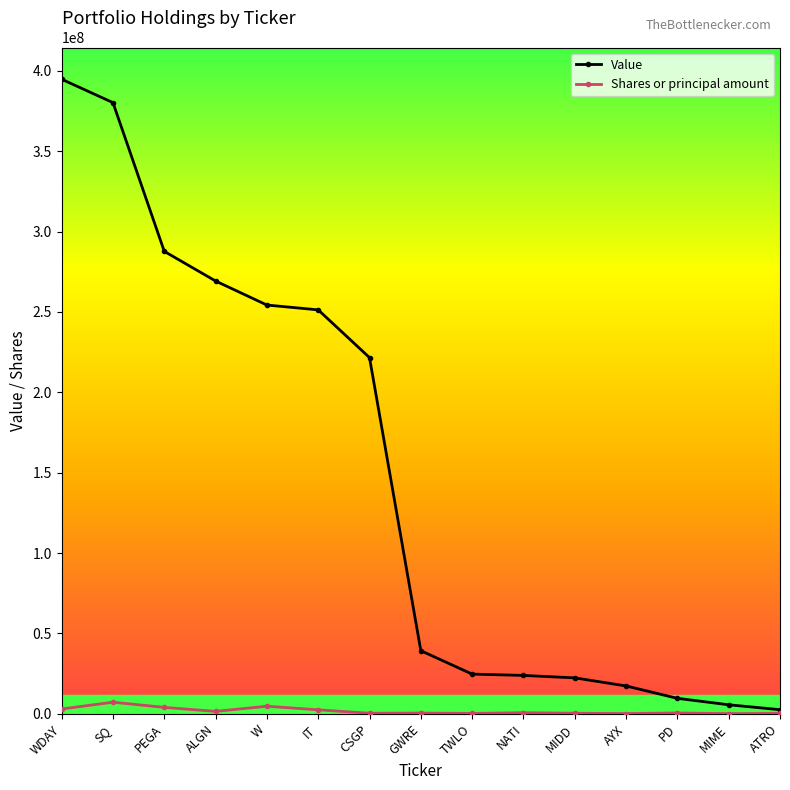

Which label corresponds to the largest value in the chart?

WDAY